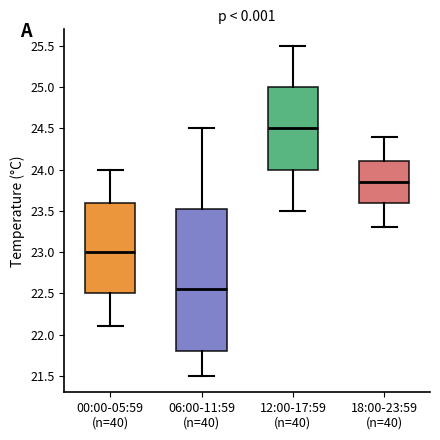

Reading left to right, transcribe this box plot: for each box, give where its median line is, the range the box spans, and where its two whiskers end, as read against the y-axis. The values are not printed on the chart, so give them approximately, as read against the axis.

00:00-05:59 (n=40): median 23.00, box 22.50 to 23.60, whiskers 22.10 to 24.00
06:00-11:59 (n=40): median 22.55, box 21.80 to 23.55, whiskers 21.50 to 24.50
12:00-17:59 (n=40): median 24.50, box 24.00 to 25.00, whiskers 23.50 to 25.50
18:00-23:59 (n=40): median 23.85, box 23.60 to 24.10, whiskers 23.30 to 24.40